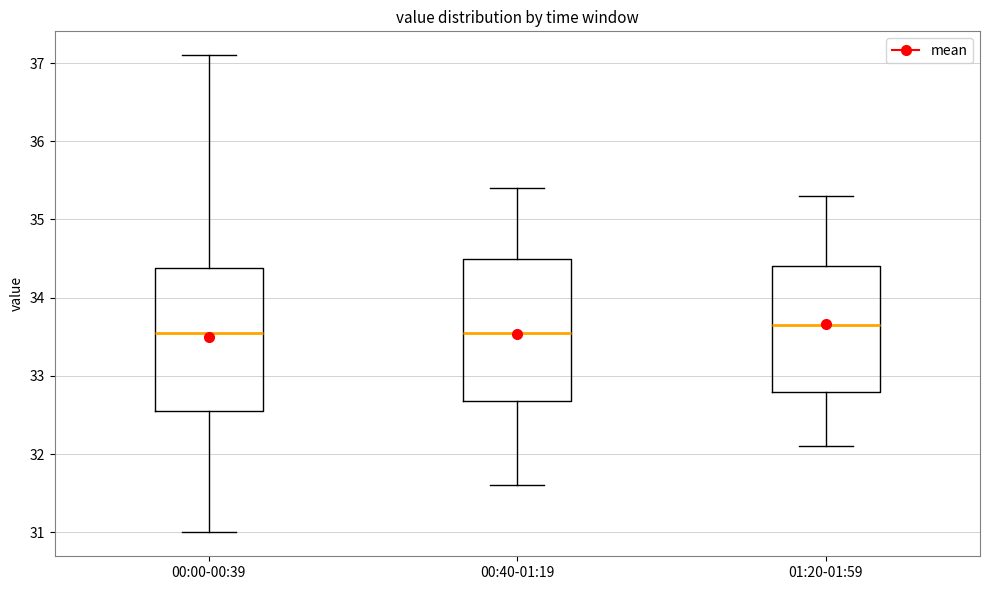

Reading left to right, read every box against the y-axis: the position of its median line, the range the box covers, and the ends of its whiskers. The values are not printed on the chart, so give them approximately, as read against the axis.

00:00-00:39: median 33.6, box 32.6 to 34.4, whiskers 31.0 to 37.1
00:40-01:19: median 33.6, box 32.7 to 34.5, whiskers 31.6 to 35.4
01:20-01:59: median 33.7, box 32.8 to 34.4, whiskers 32.1 to 35.3